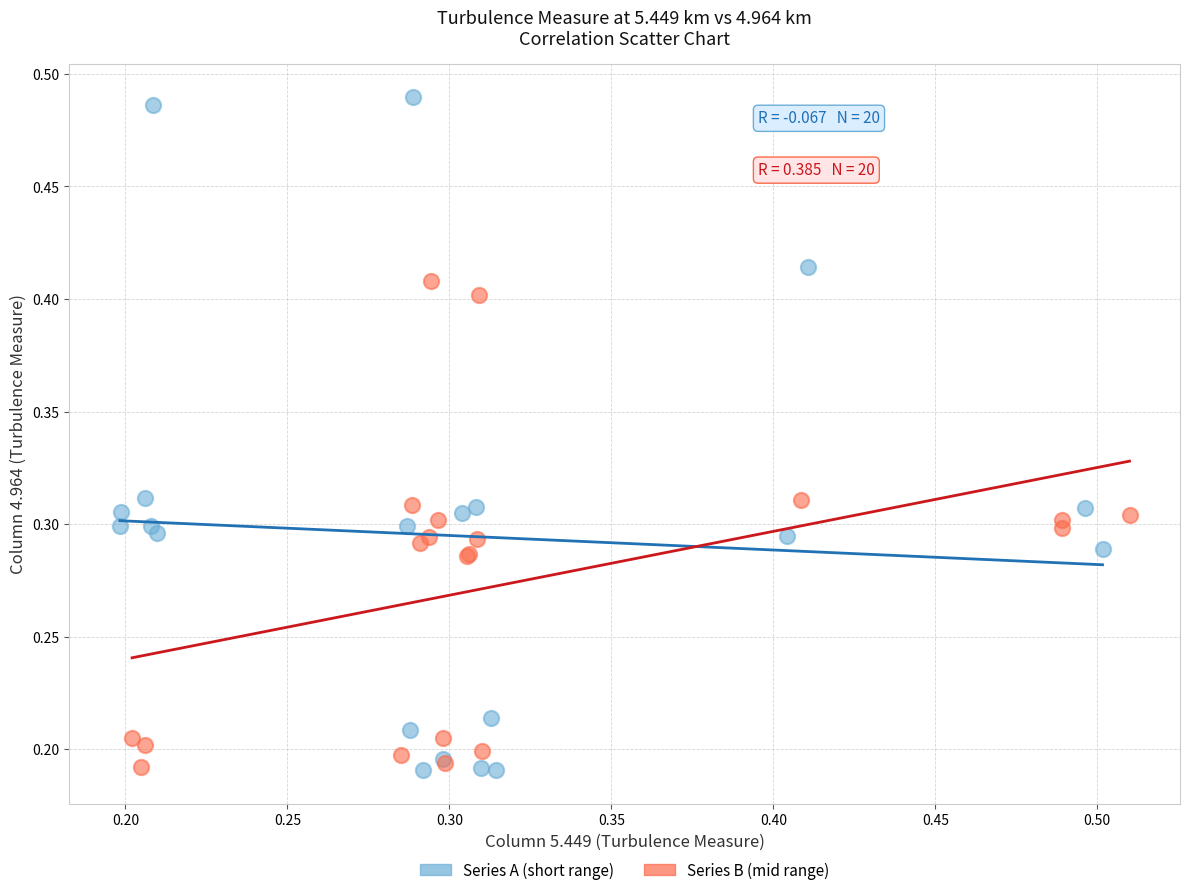

Which series has the widest spread of Y values?

Series A (short range)